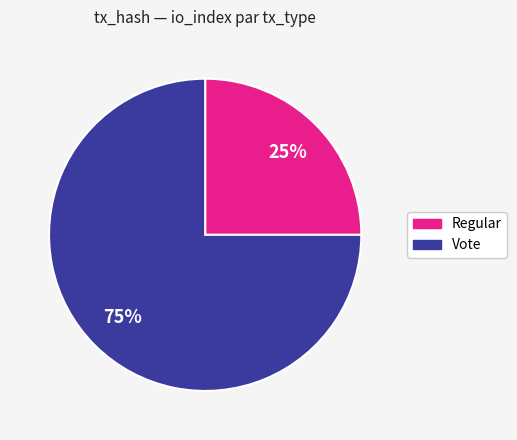

What percentage is the Vote slice, to the nearest percent?

75%